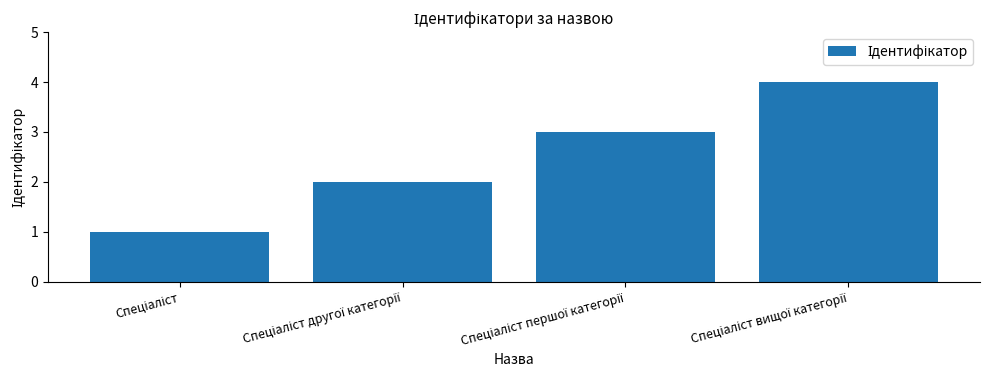

What is the sum of all values?

10